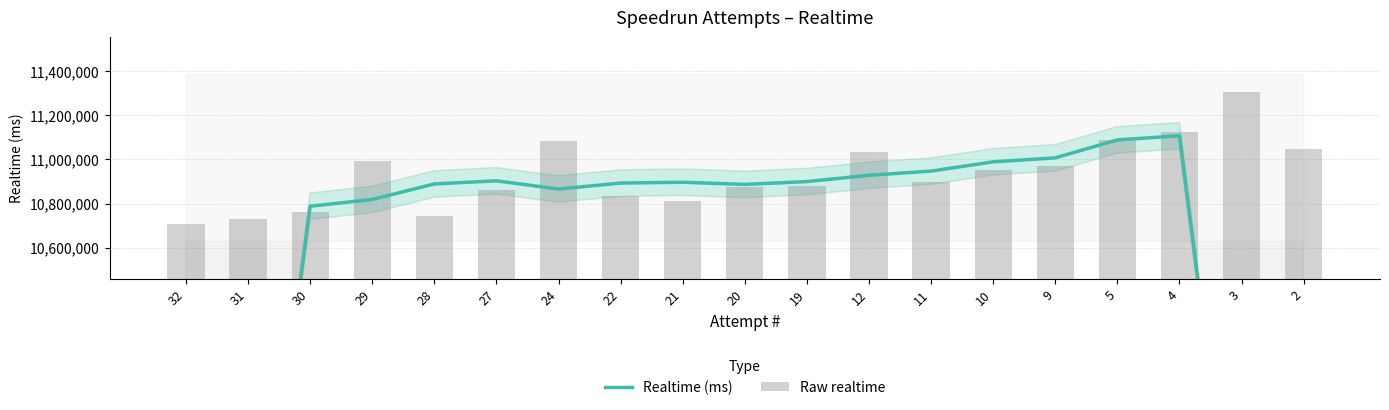

What is the difference between the highest and lowest values at 20?

9964.0